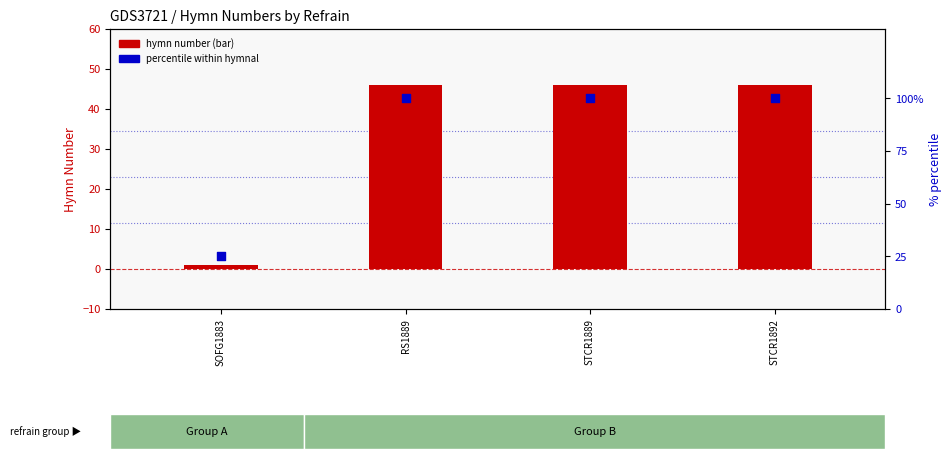

Which series has the largest total across all categories?

percentile within hymnal